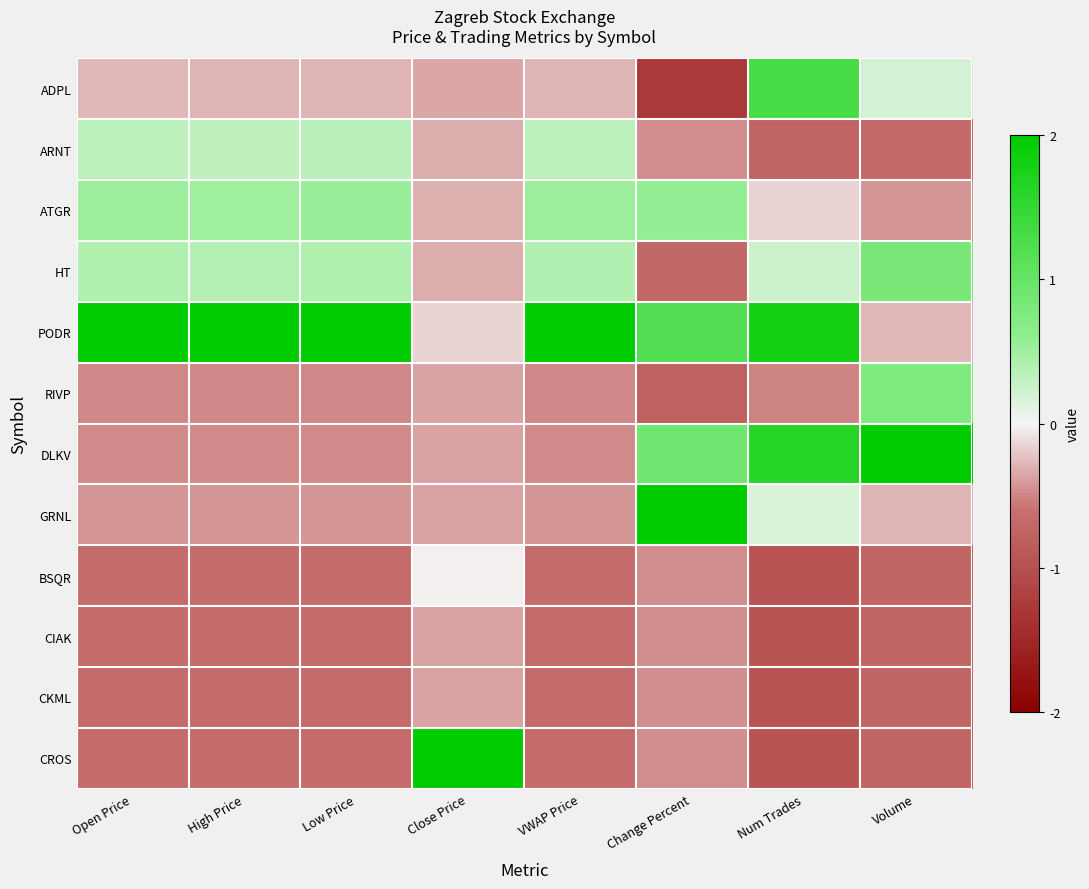

Which has a higher value, Change Percent or Open Price?

Open Price